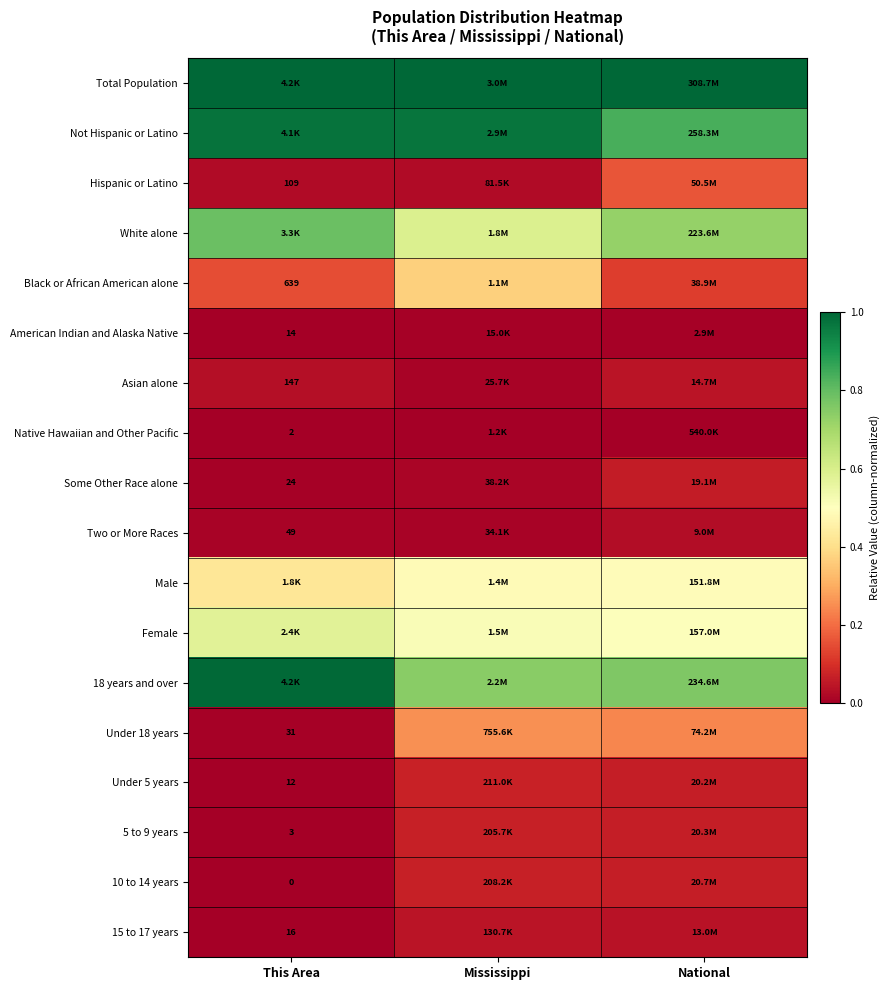

Is the value of Under 18 years at This Area greater than the value of 15 to 17 years at This Area?

Yes